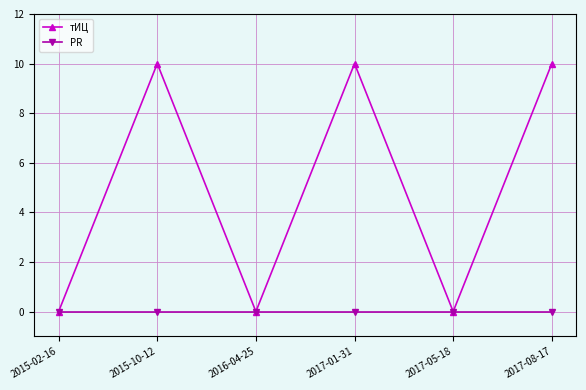

What is the value of the тИЦ point at the 2nd from the left?

10